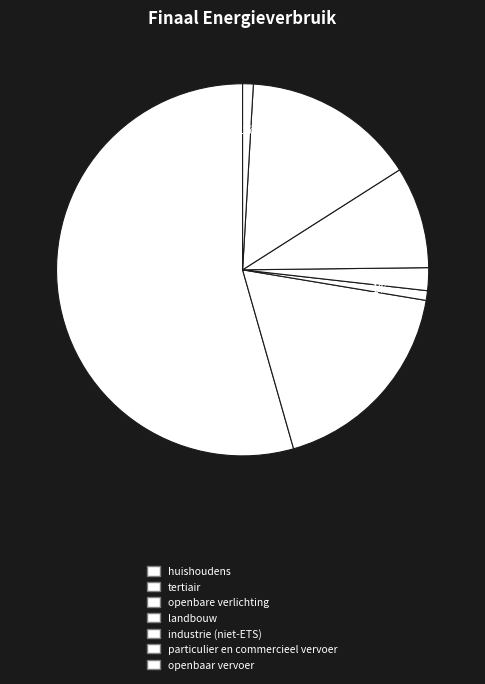

What is the change in value from openbare verlichting to industrie (niet-ETS)?

+15545.5